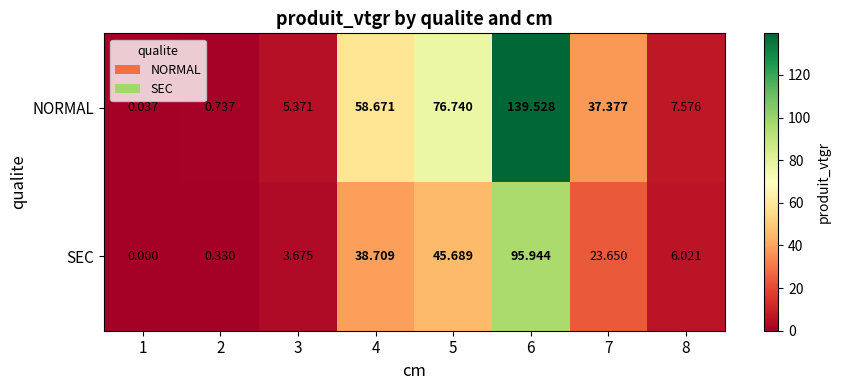

Which series has the largest total across all categories?

NORMAL